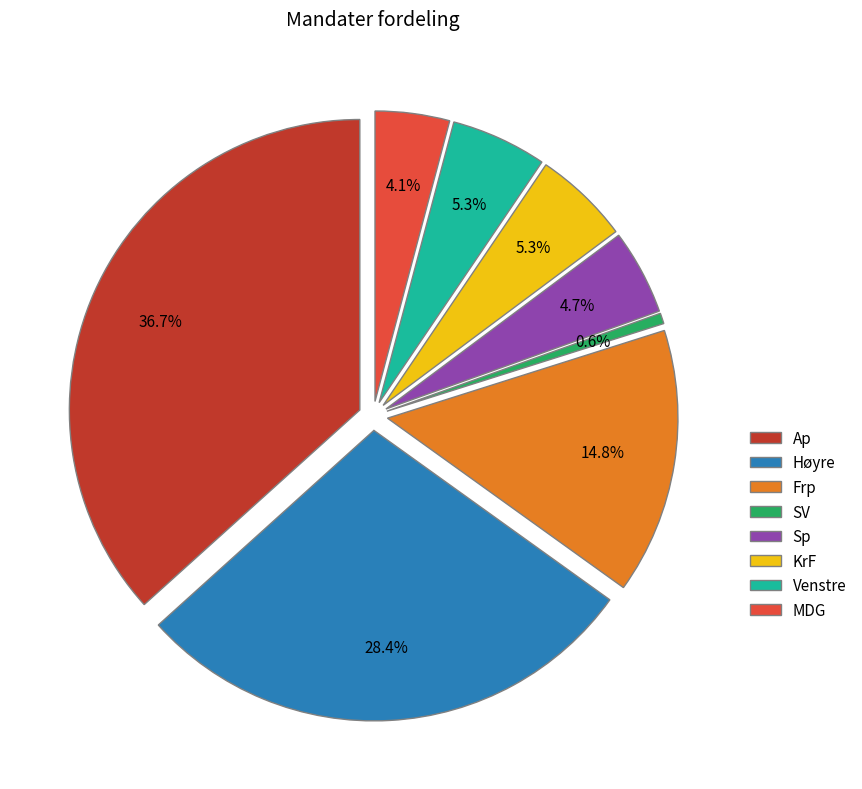

To the nearest percent, what portion does Sp represent?

5%